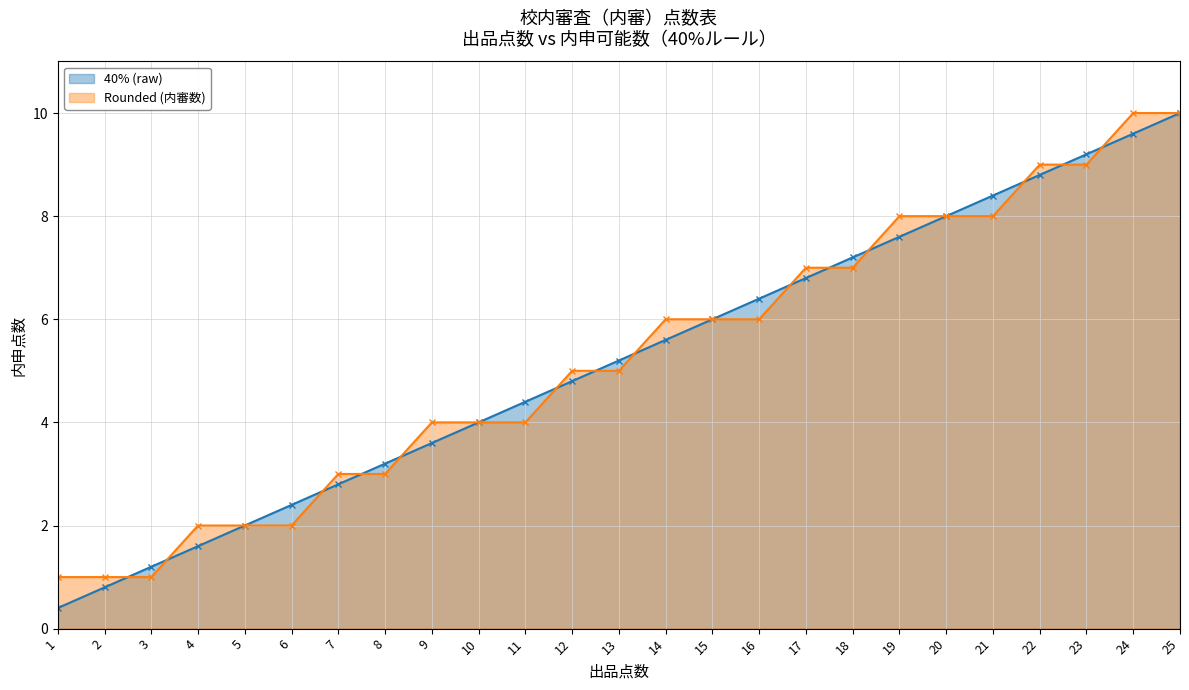

Which has a higher value, 24 or 17?

24